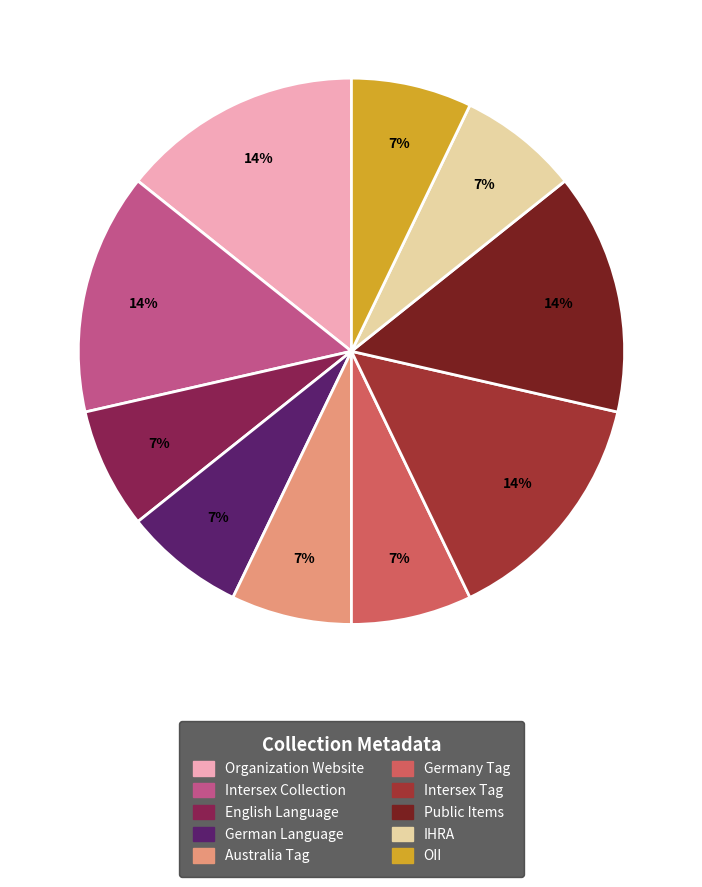

Is there a majority slice in this chart?

No